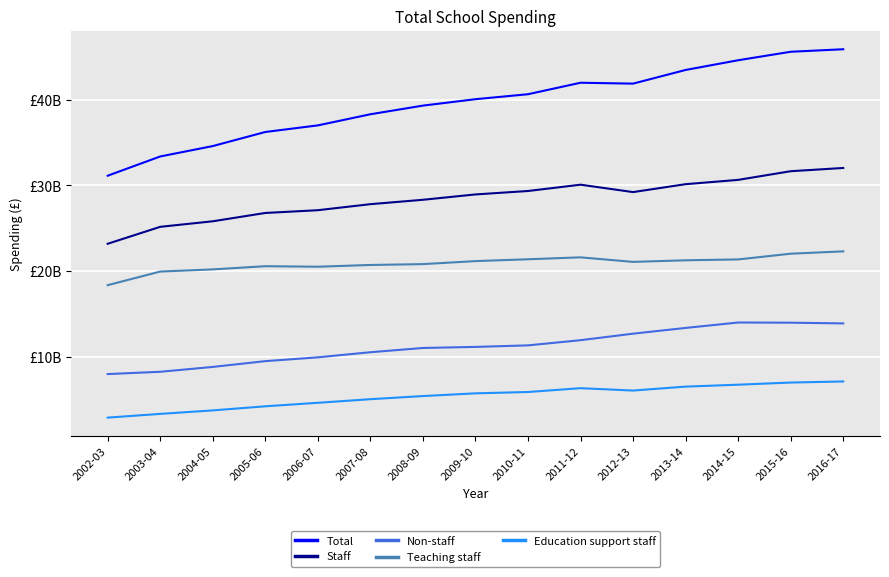

Which series has the largest total across all categories?

Total